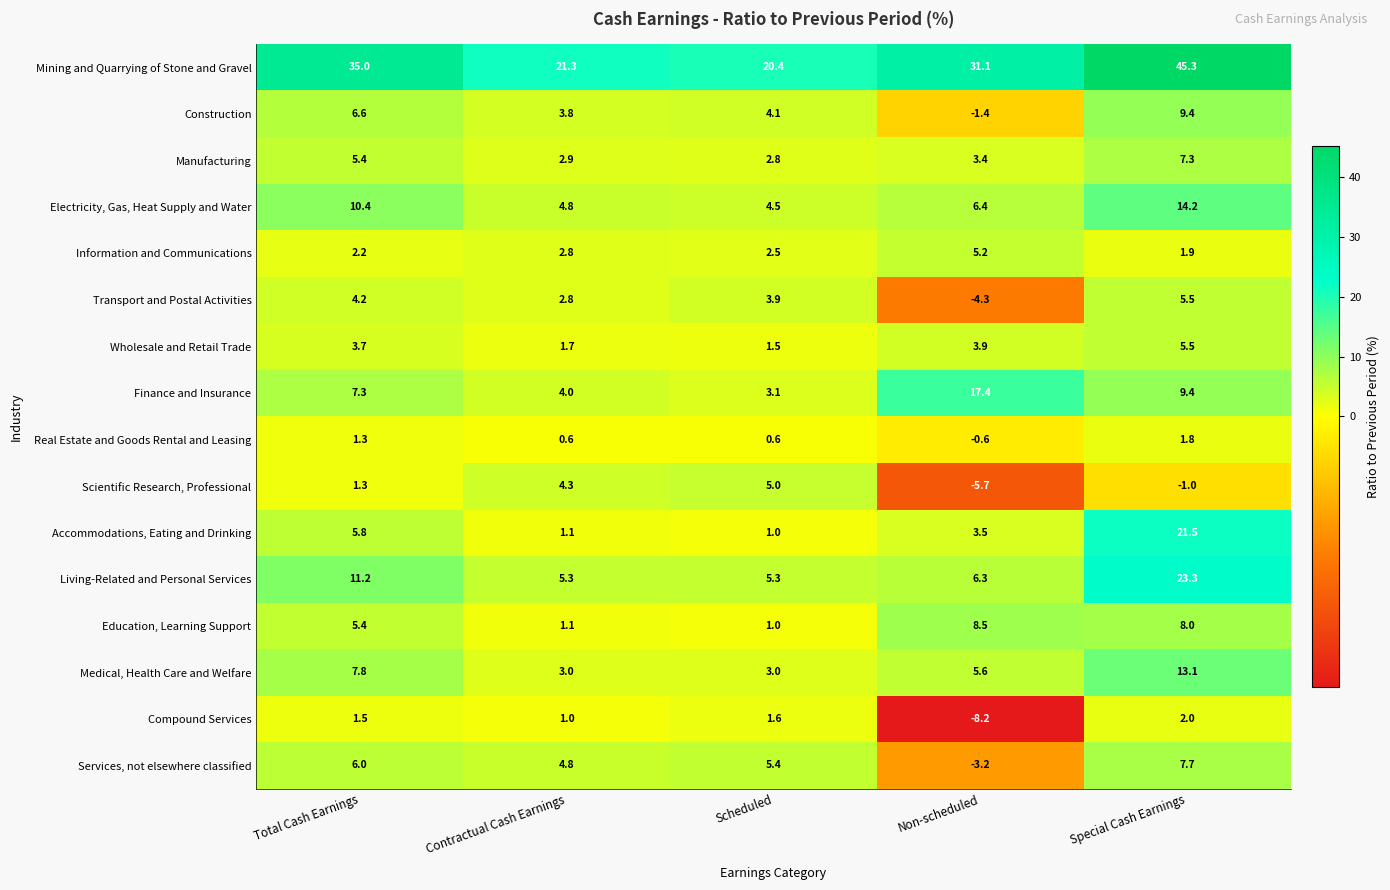

Rank the categories by Wholesale and Retail Trade value from highest to lowest.

Special Cash Earnings, Non-scheduled, Total Cash Earnings, Contractual Cash Earnings, Scheduled